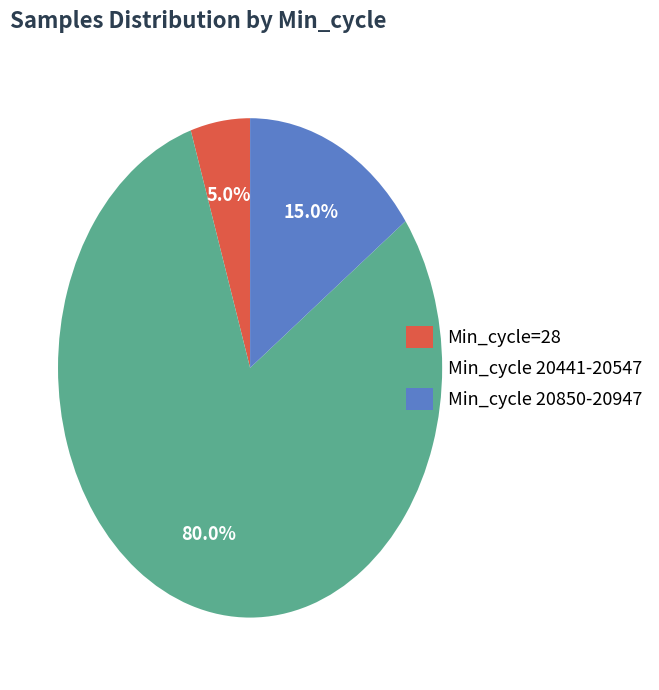

What is the smallest slice in the pie chart?

Min_cycle=28